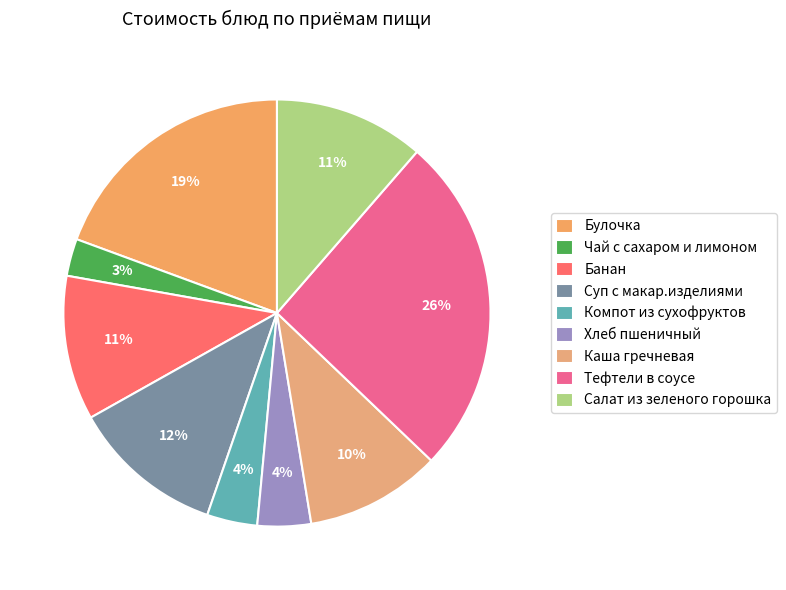

How many segments does this pie chart have?

9